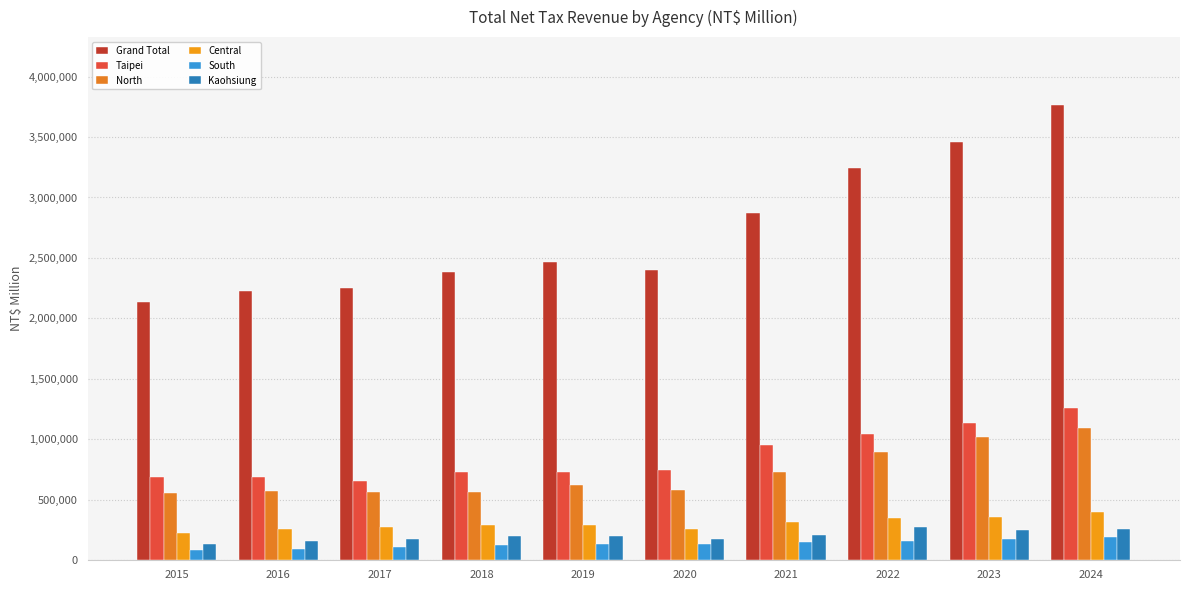

What is the difference between the Kaohsiung values at 2024 and 2021?

53045